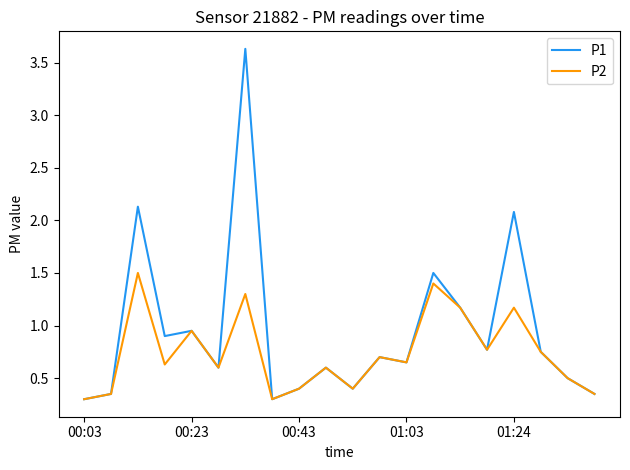

Which series has the widest spread of values?

P1